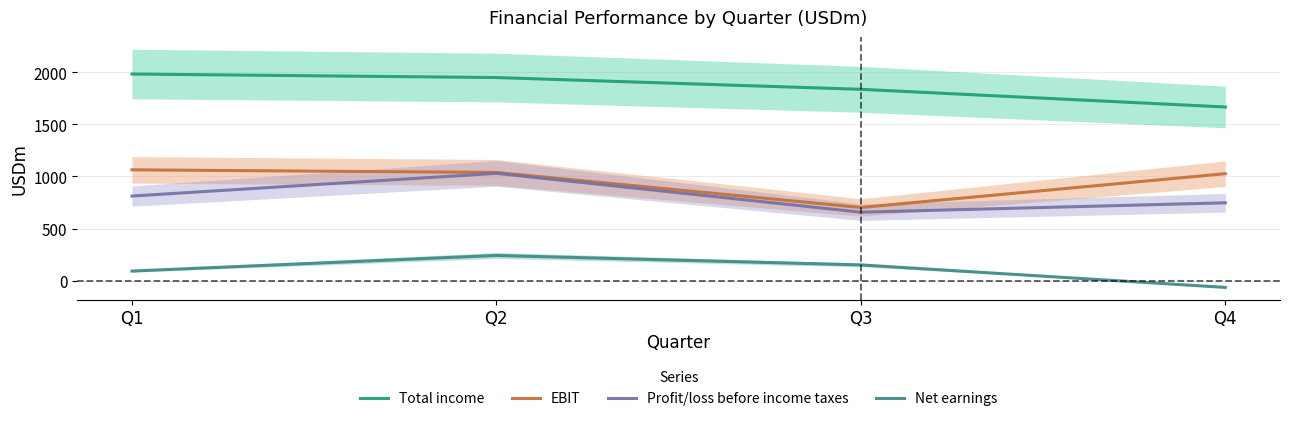

What is the difference between the maximum and second lowest values in the Profit/loss before income taxes series?

283